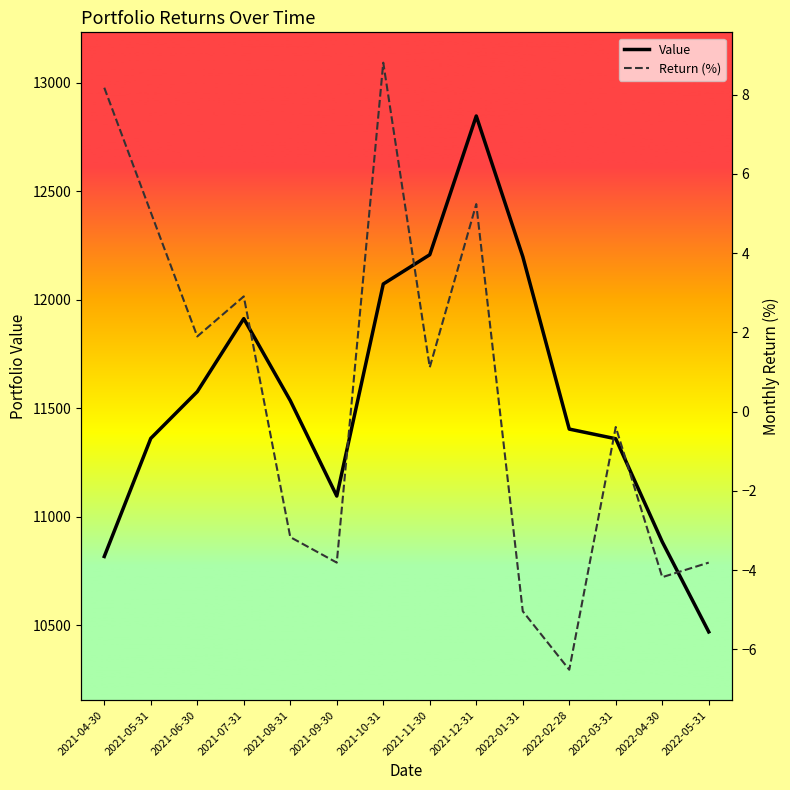

True or false: Value and Return (%) intersect in this chart.

False